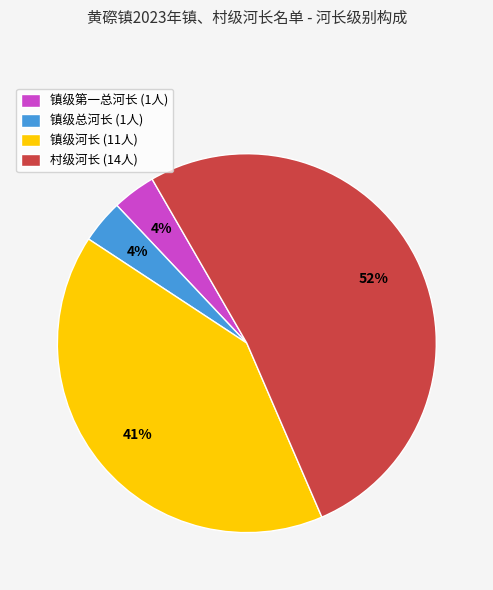

Is there any slice that represents more than half of the pie?

Yes